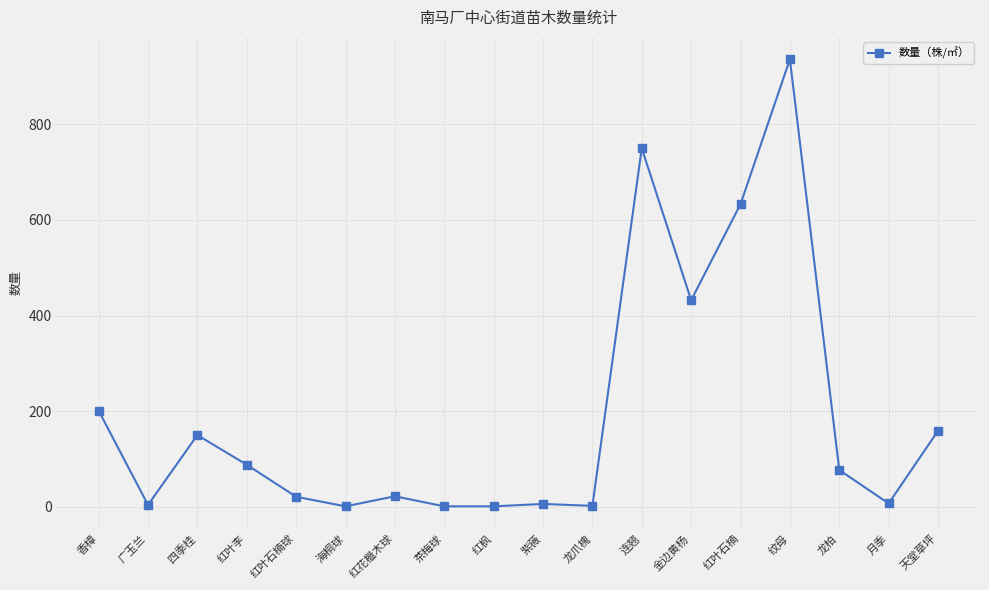

Between 香樟 and 金边黄杨, which is larger?

金边黄杨